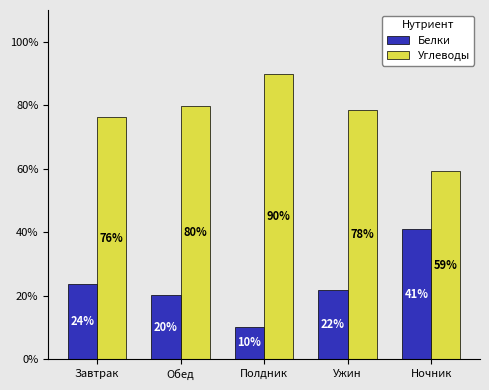

At which label does Углеводы reach its peak?

Полдник